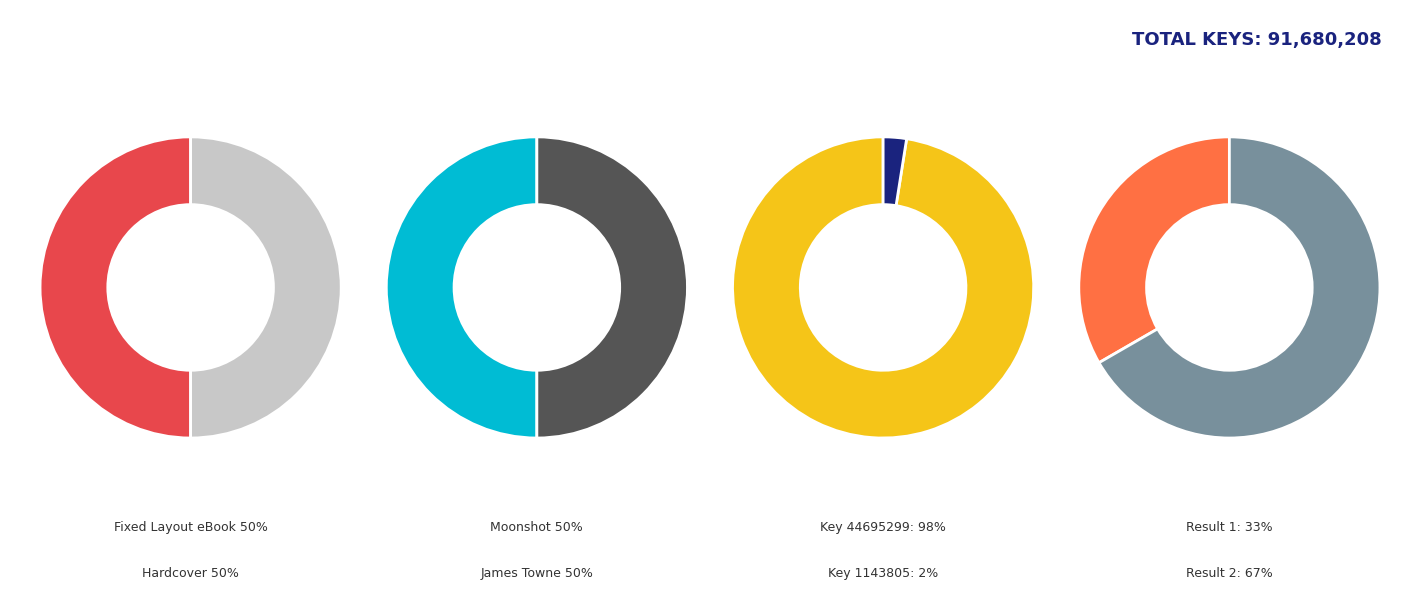

To the nearest percent, what is the difference between the largest and smallest slice percentages?

95%